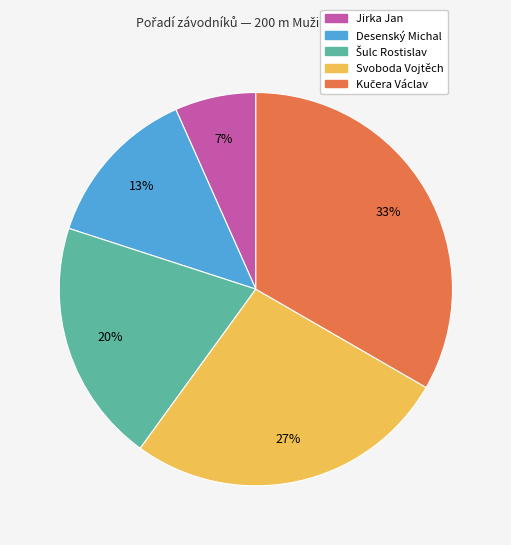

How many segments does this pie chart have?

5